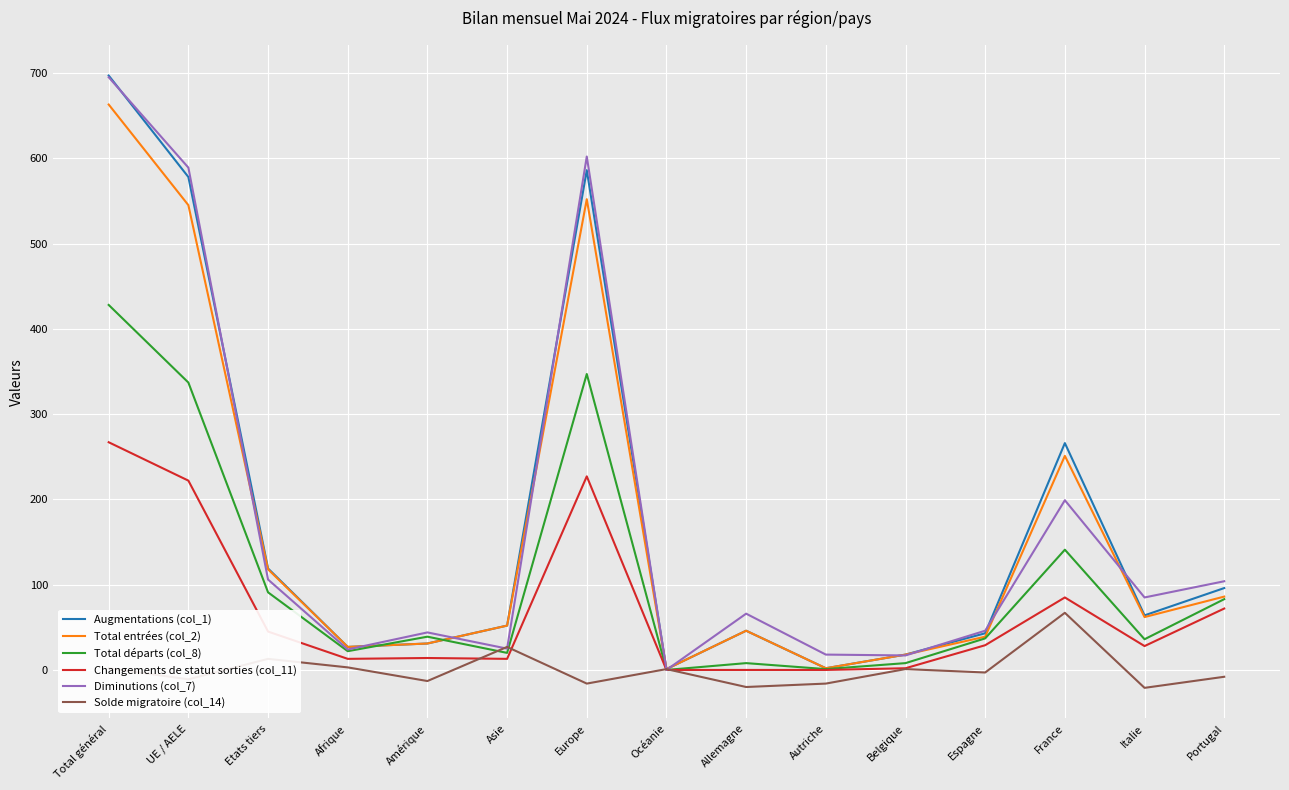

At how many categories does at least one series exceed 33?

11